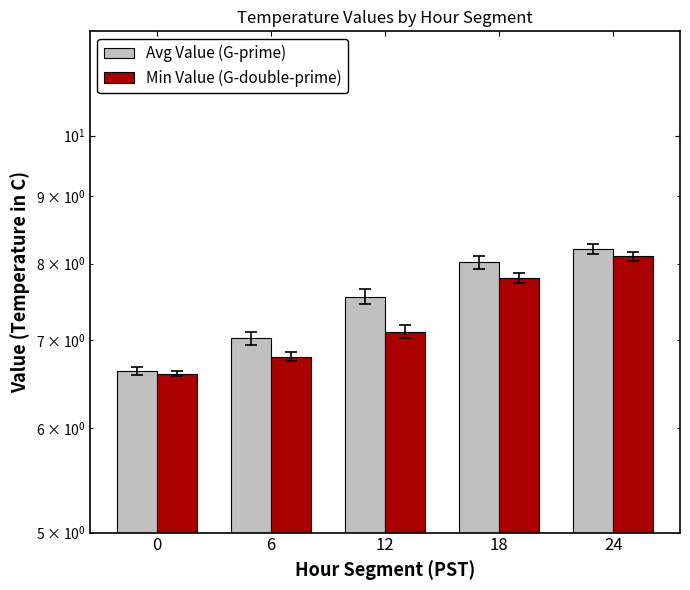

Reading left to right, list all the values displayed in this chart.

Avg Value (G-prime): 0=6.6	6=7.0	12=7.5	18=8.0	24=8.2
Min Value (G-double-prime): 0=6.6	6=6.8	12=7.1	18=7.8	24=8.1